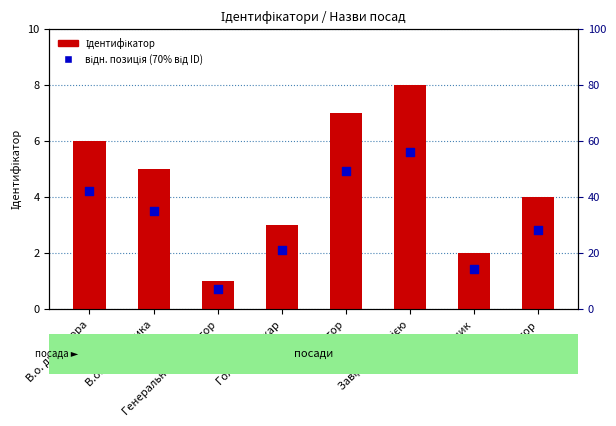

Which series has the largest total across all categories?

Ідентифікатор